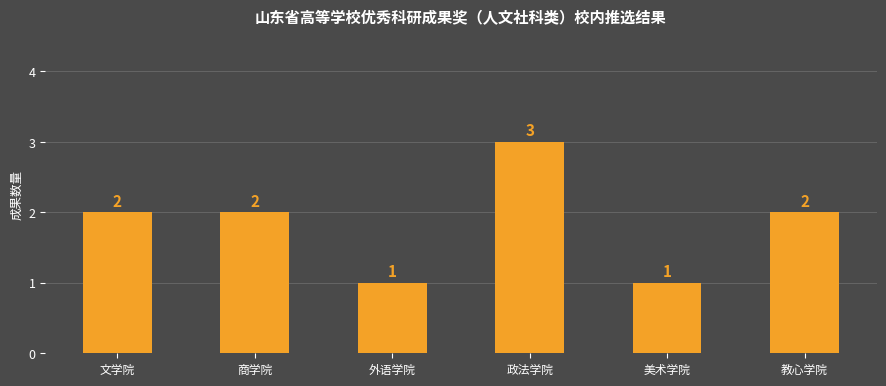

Reading left to right, what are all the values shown in this chart?

2	2	1	3	1	2